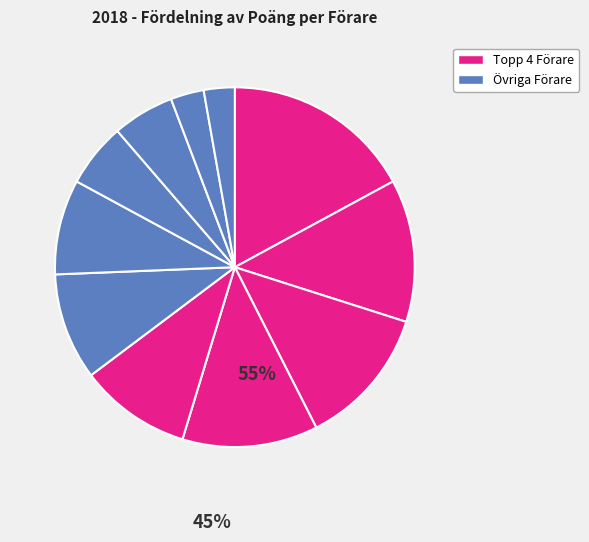

To the nearest percent, what is the difference between the largest and smallest slice percentages?

14%